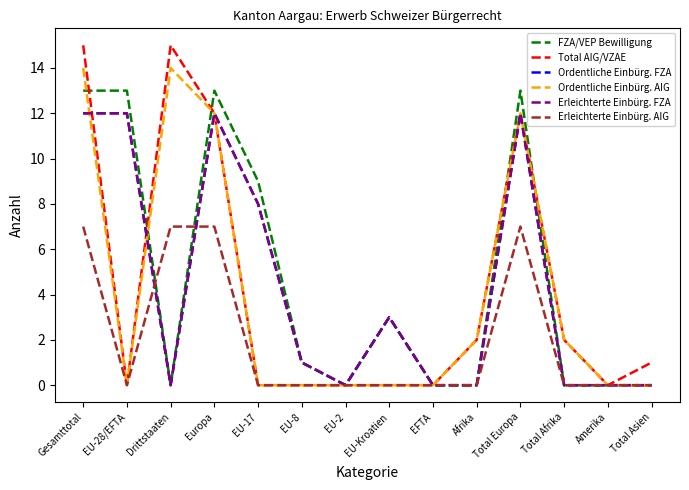

What position from the left is Amerika?

13